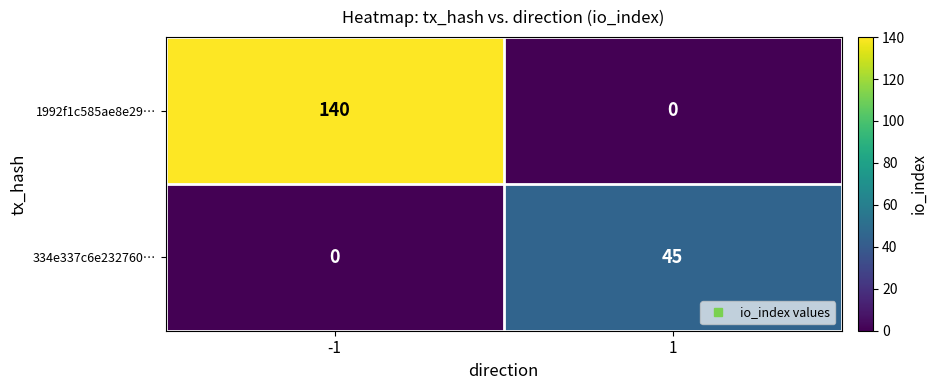

How many data points does each series have?

2